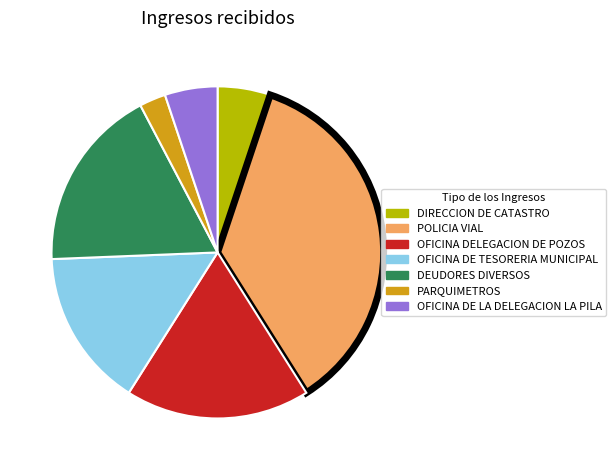

Do DEUDORES DIVERSOS and OFICINA DE TESORERIA MUNICIPAL together represent more than half of the pie?

No